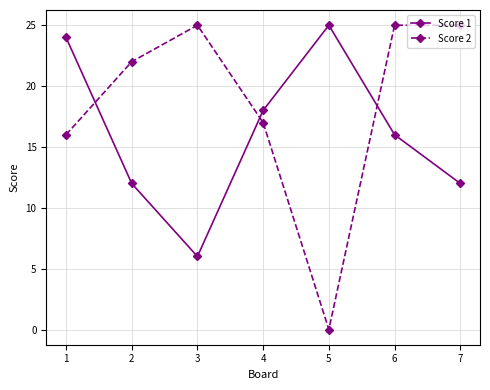

What is the value of the Score 2 point at the 1st from the left?

16